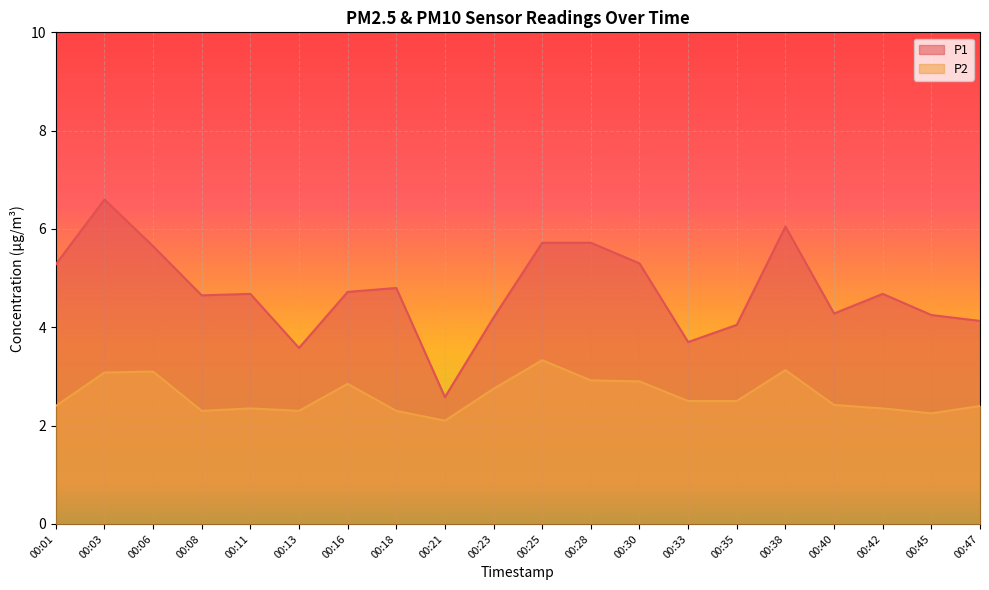

Which series changed the most between 00:03 and 00:28?

P1